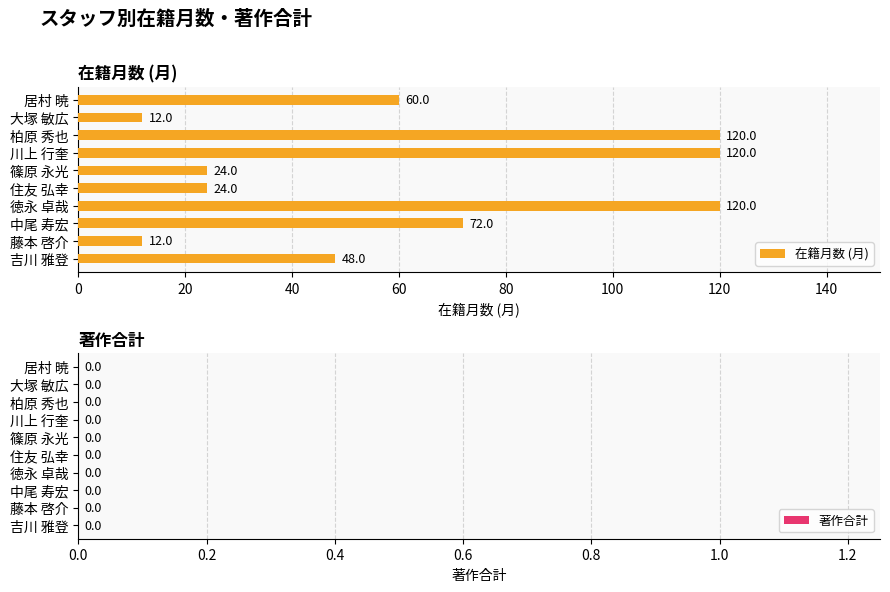

Read the value at 大塚 敏広, to the nearest 10.

10